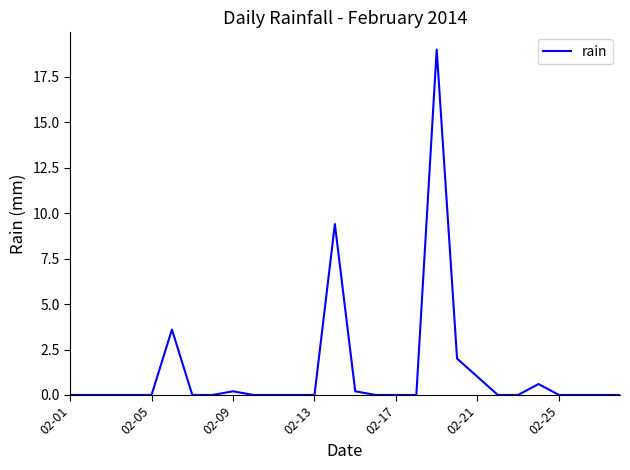

What is the greatest value displayed?

19.0